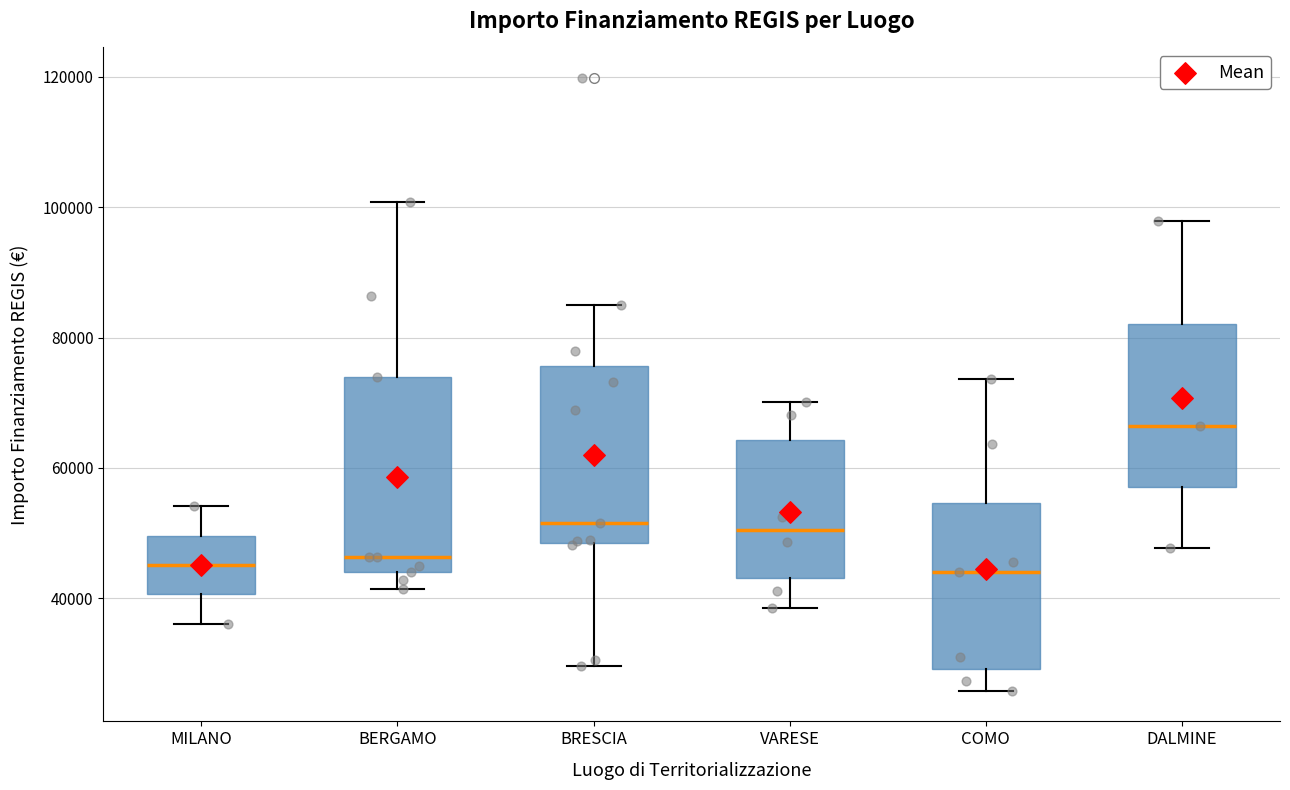

Reading left to right, read every box against the y-axis: the position of its median line, the range the box covers, and the ends of its whiskers. The values are not printed on the chart, so give them approximately, as read against the axis.

MILANO: median 46000, box 40000 to 50000, whiskers 36000 to 54000
BERGAMO: median 46000, box 44000 to 74000, whiskers 42000 to 100000
BRESCIA: median 52000, box 48000 to 76000, whiskers 30000 to 84000
VARESE: median 50000, box 44000 to 64000, whiskers 38000 to 70000
COMO: median 44000, box 30000 to 54000, whiskers 26000 to 74000
DALMINE: median 66000, box 58000 to 82000, whiskers 48000 to 98000